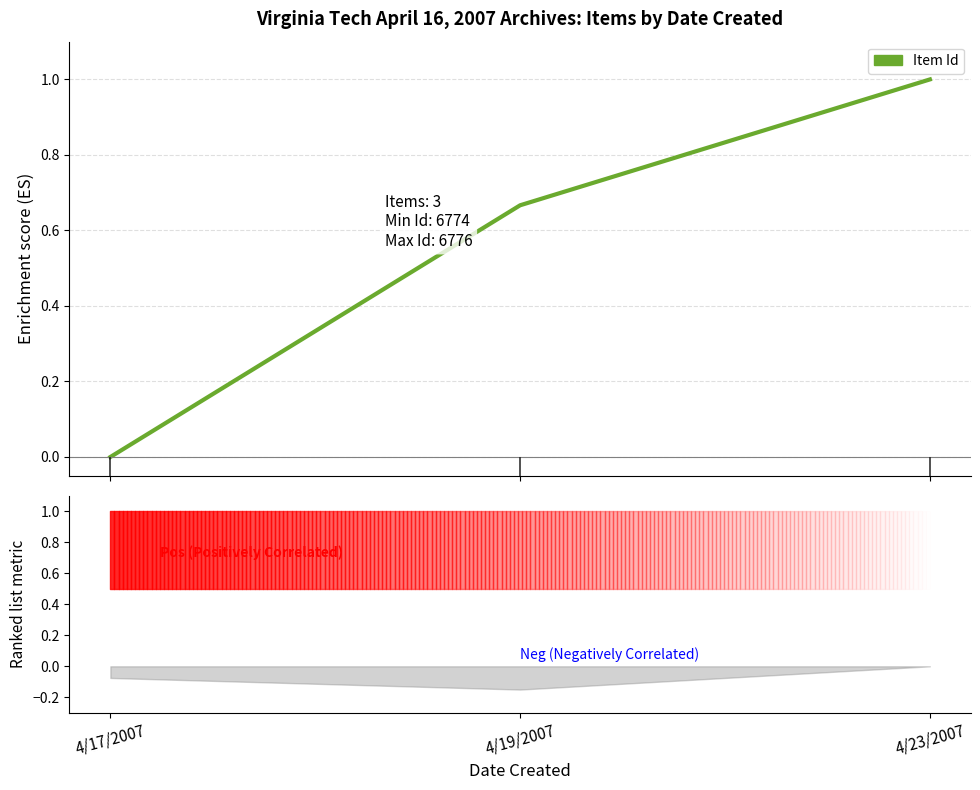

List the labels in order of value, smallest first.

4/17/2007, 4/19/2007, 4/23/2007